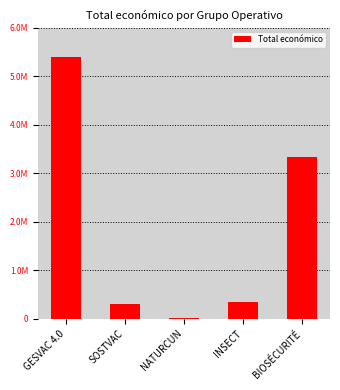

At which label is the value closest to 2705038?

BIOSÉCURITÉ